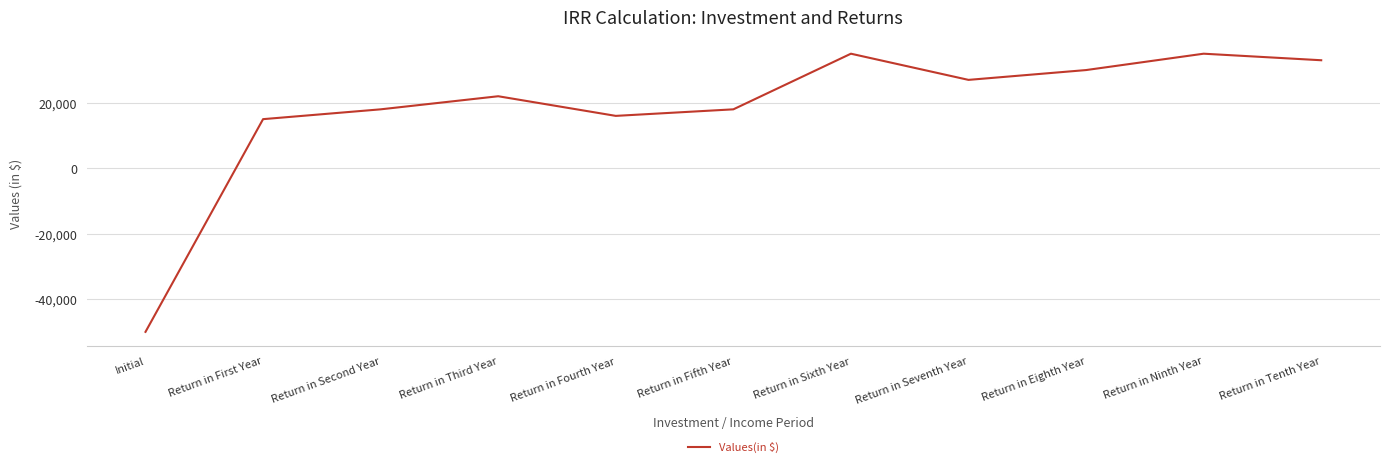

At which category does the data reach its first local peak?

Return in Third Year